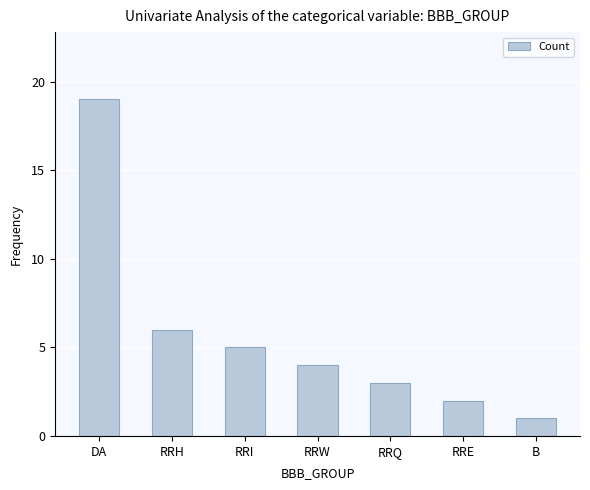

Is it true that the value at B is 1?

True